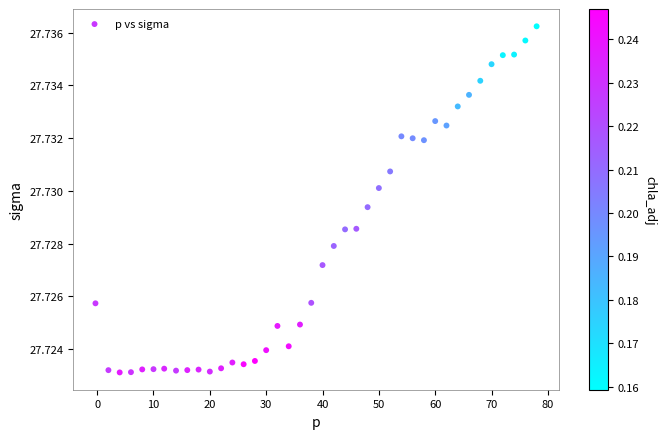

What is the range of X values (max minus min)?

78.3